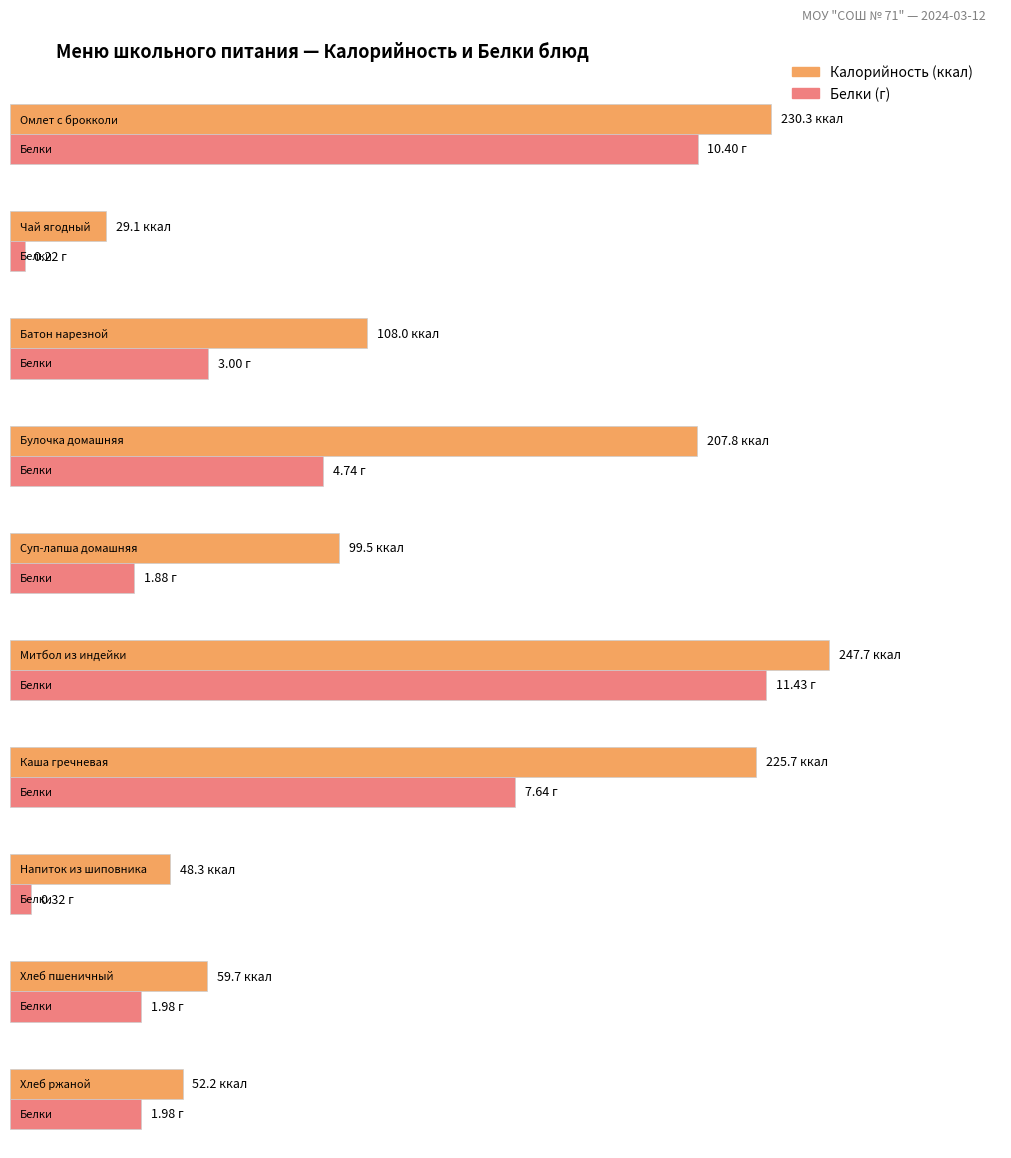

The value of Белки at Каша гречневая is 2.7. True or false?

False